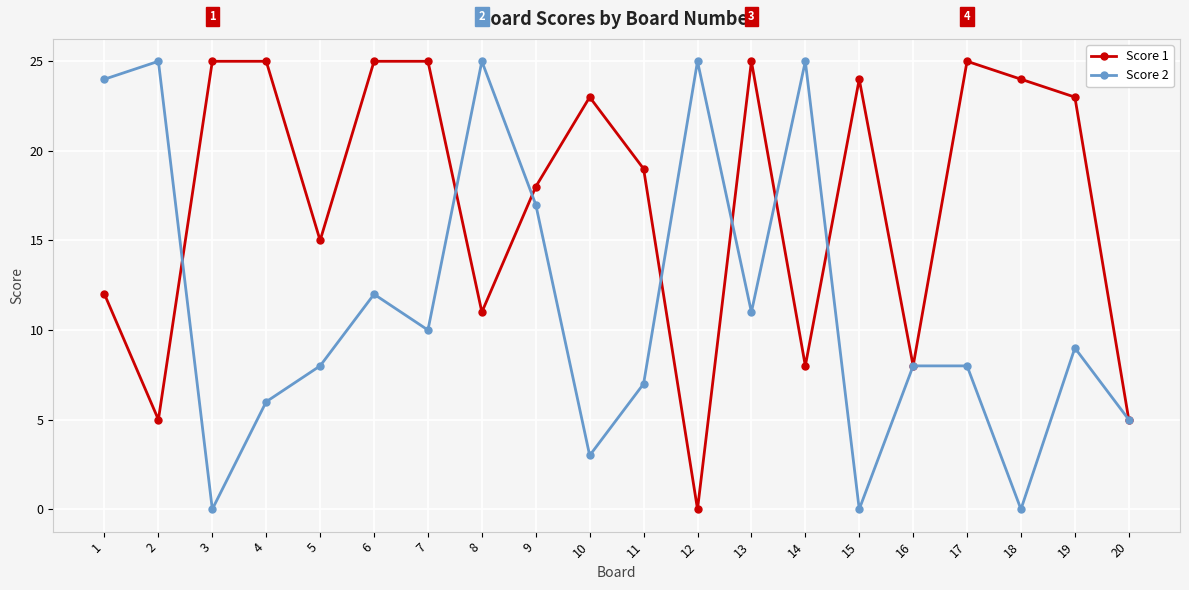

What is the difference between the maximum and minimum values in the Score 1 series?

25